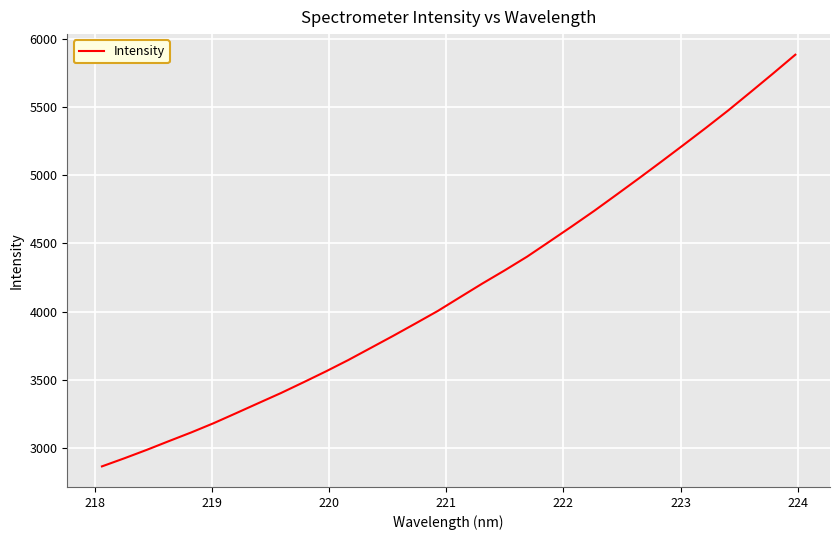

What is the smallest value displayed?

2863.6